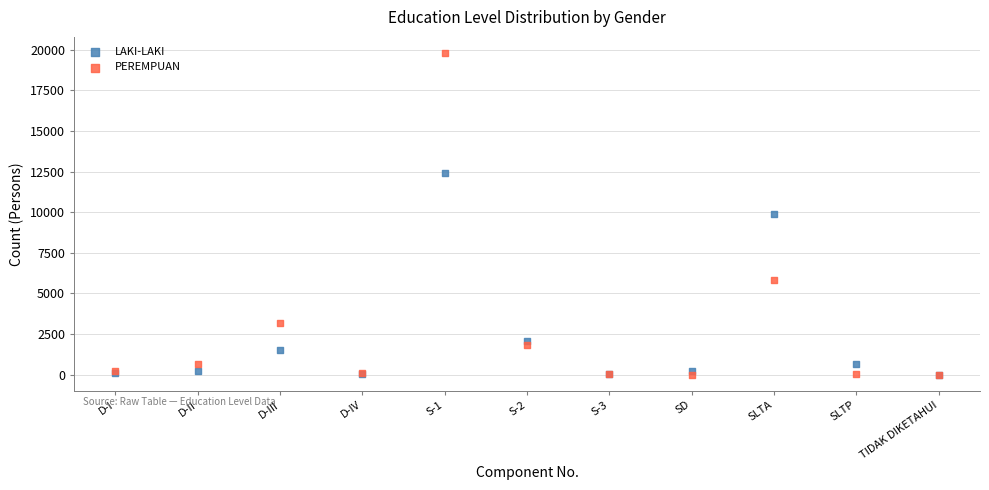

In the LAKI-LAKI series, what Y value is closest to 6196?

9911